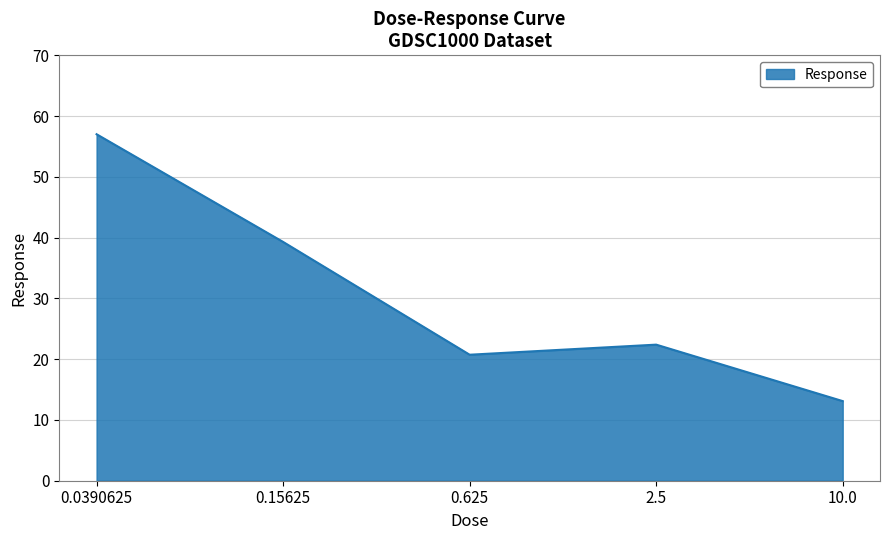

List the labels in order of value, largest first.

0.0390625, 0.15625, 2.5, 0.625, 10.0